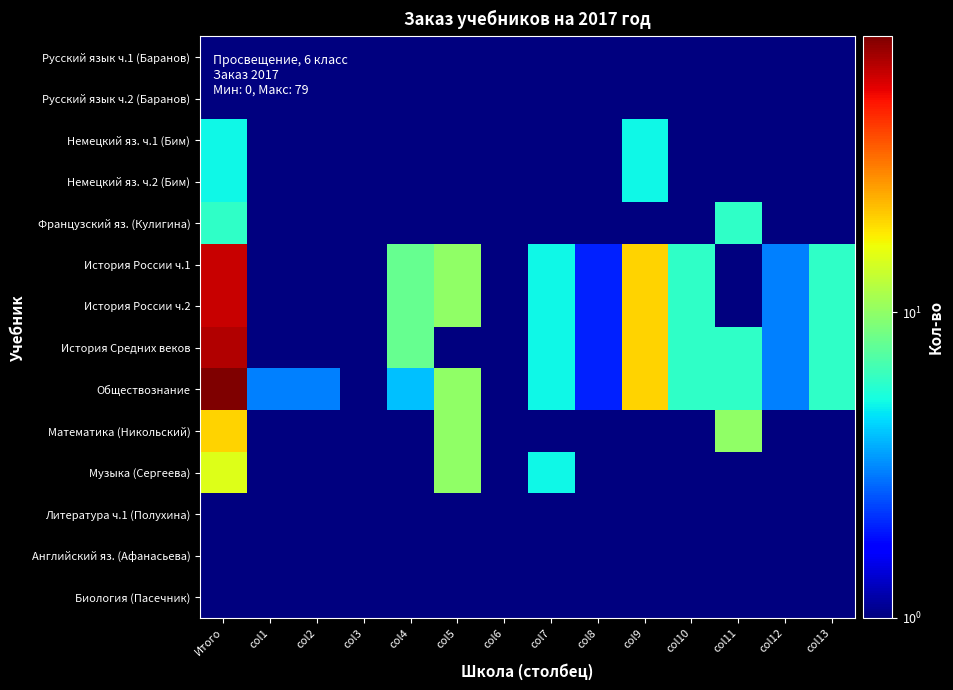

Which series changed the most between col3 and col12?

История России ч.1